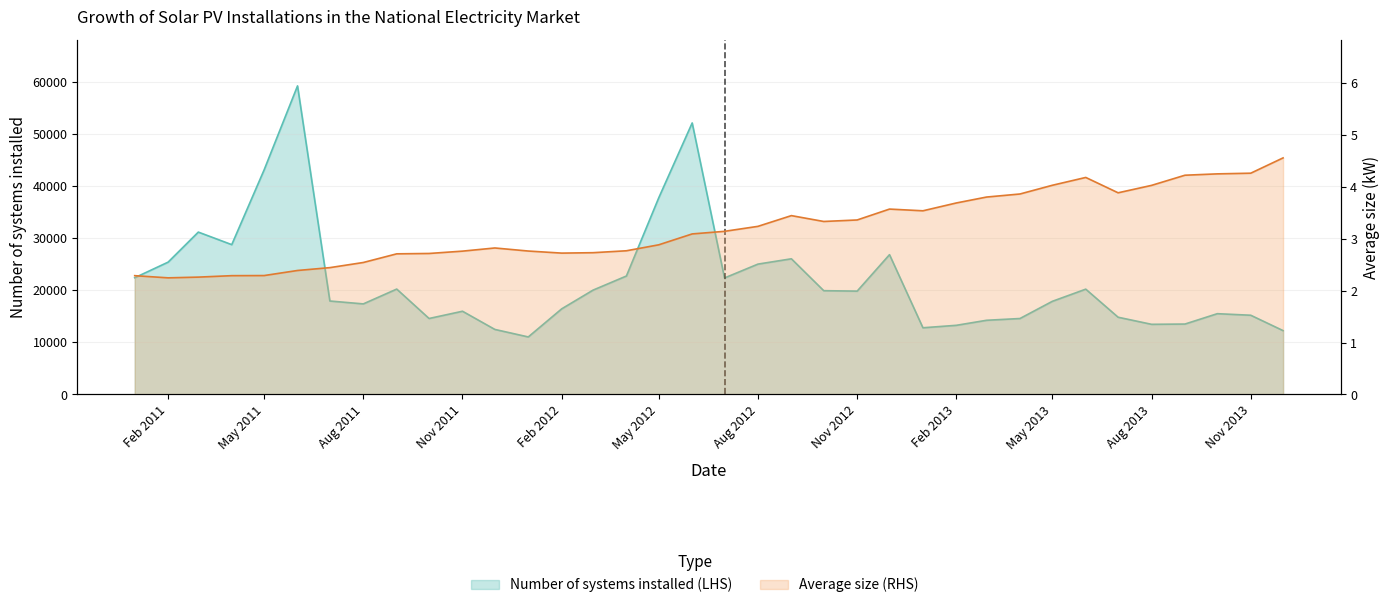

How many data points does each series have?

36